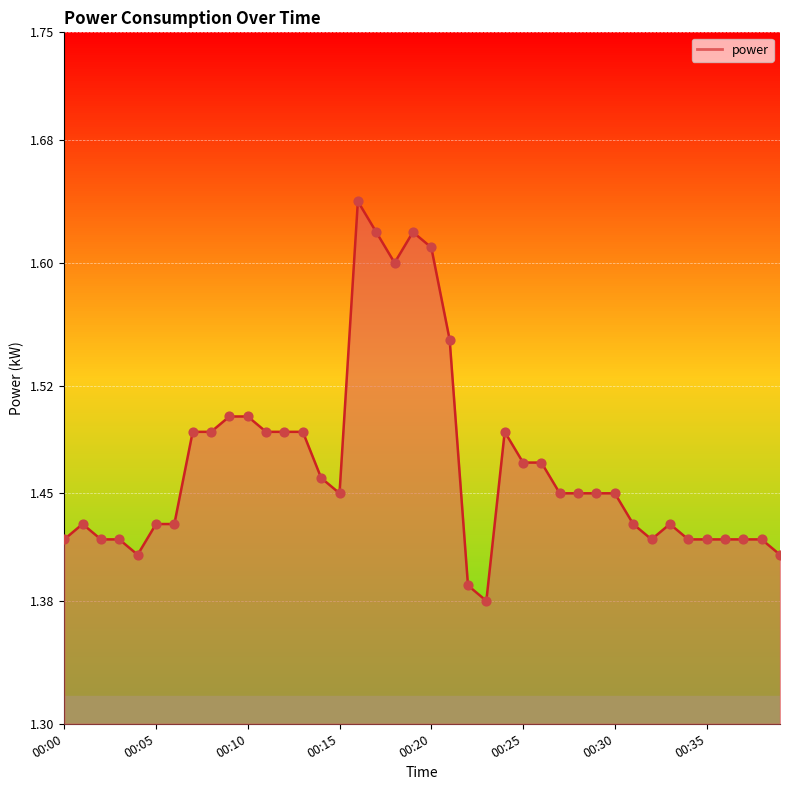

Which series reaches the maximum Y coordinate?

power_line